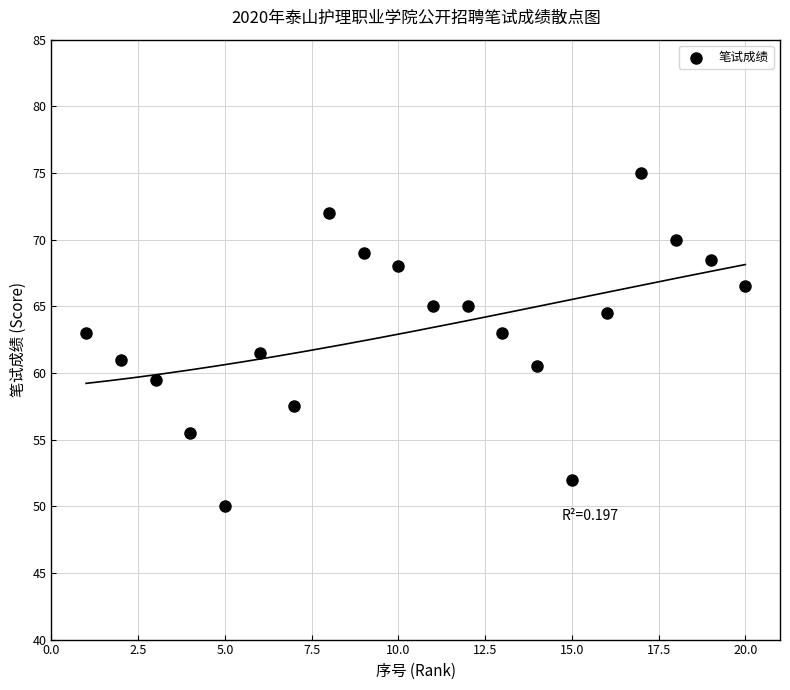

What Y value in the scatter plot is closest to 62?

61.5